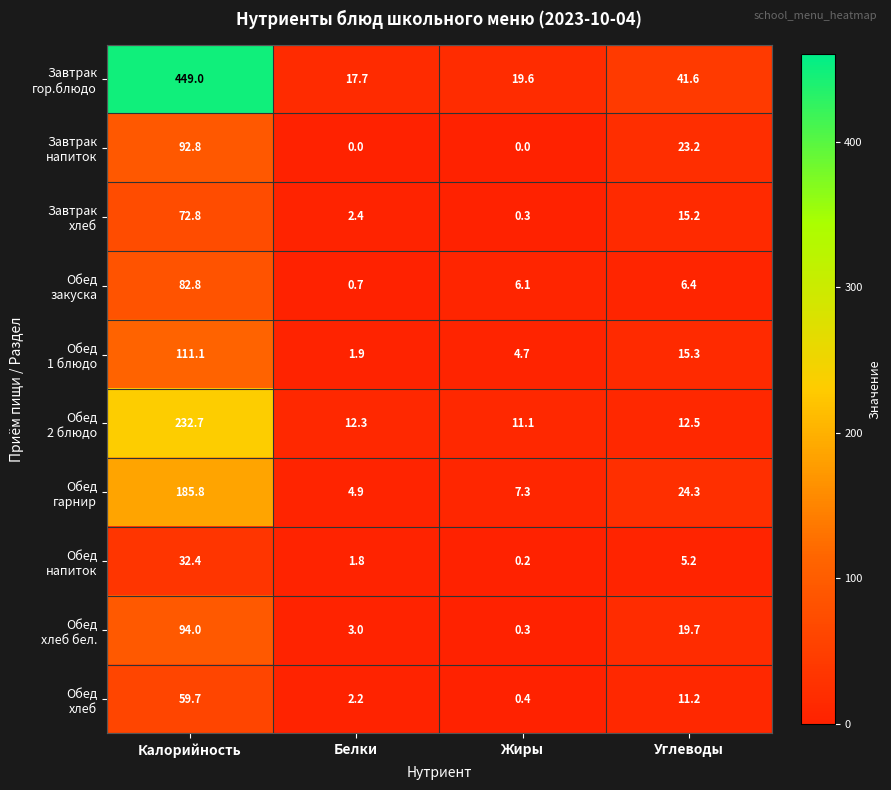

At which category is the sum across all series the highest?

Калорийность